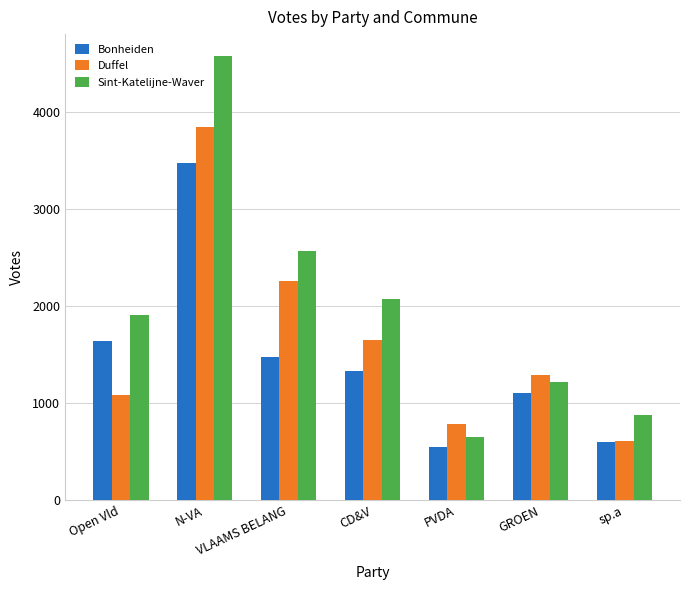

How many bars are there in total?

21